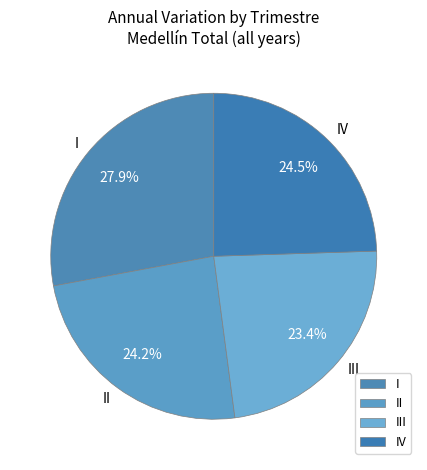

What percentage do IV and II together represent?

48.7%